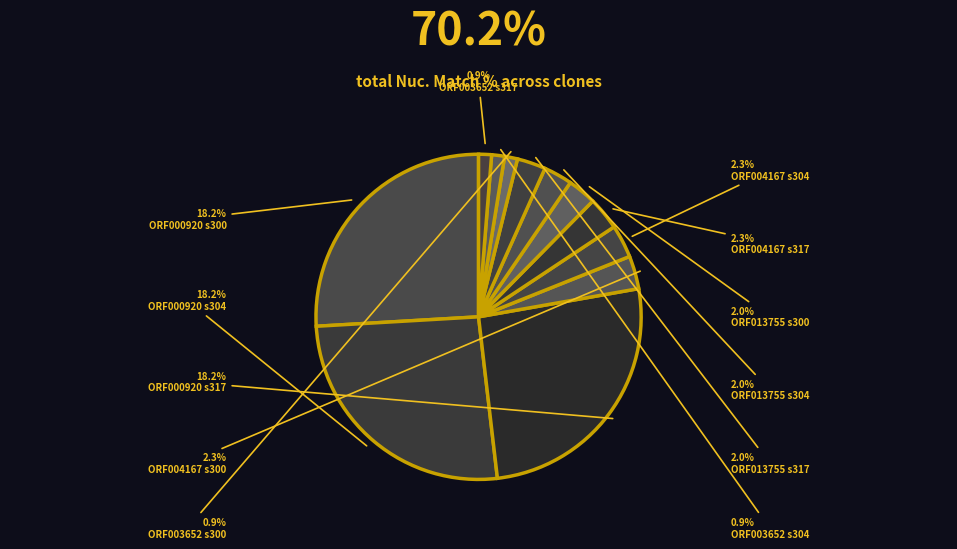

To the nearest percent, what percentage of the pie is ORF000920.1_s300c1?

26%